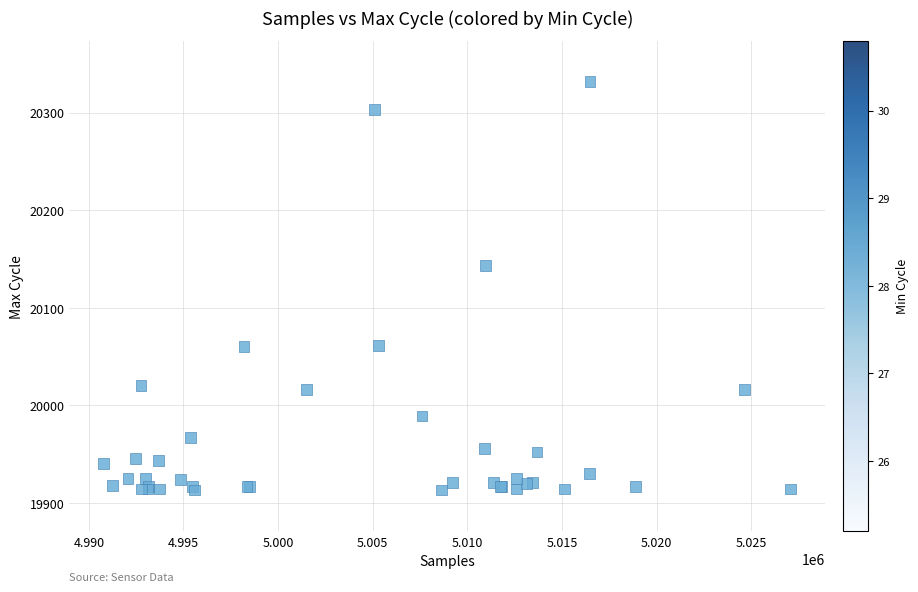

What Y value in the scatter plot is closest to 20122?

20143